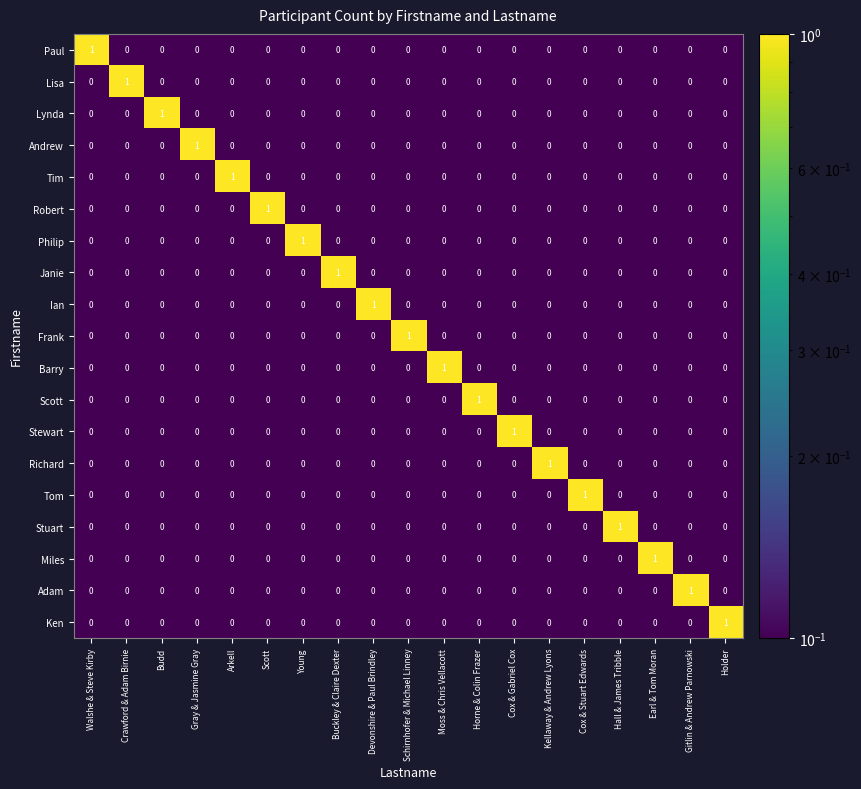

How many data points does each series have?

19